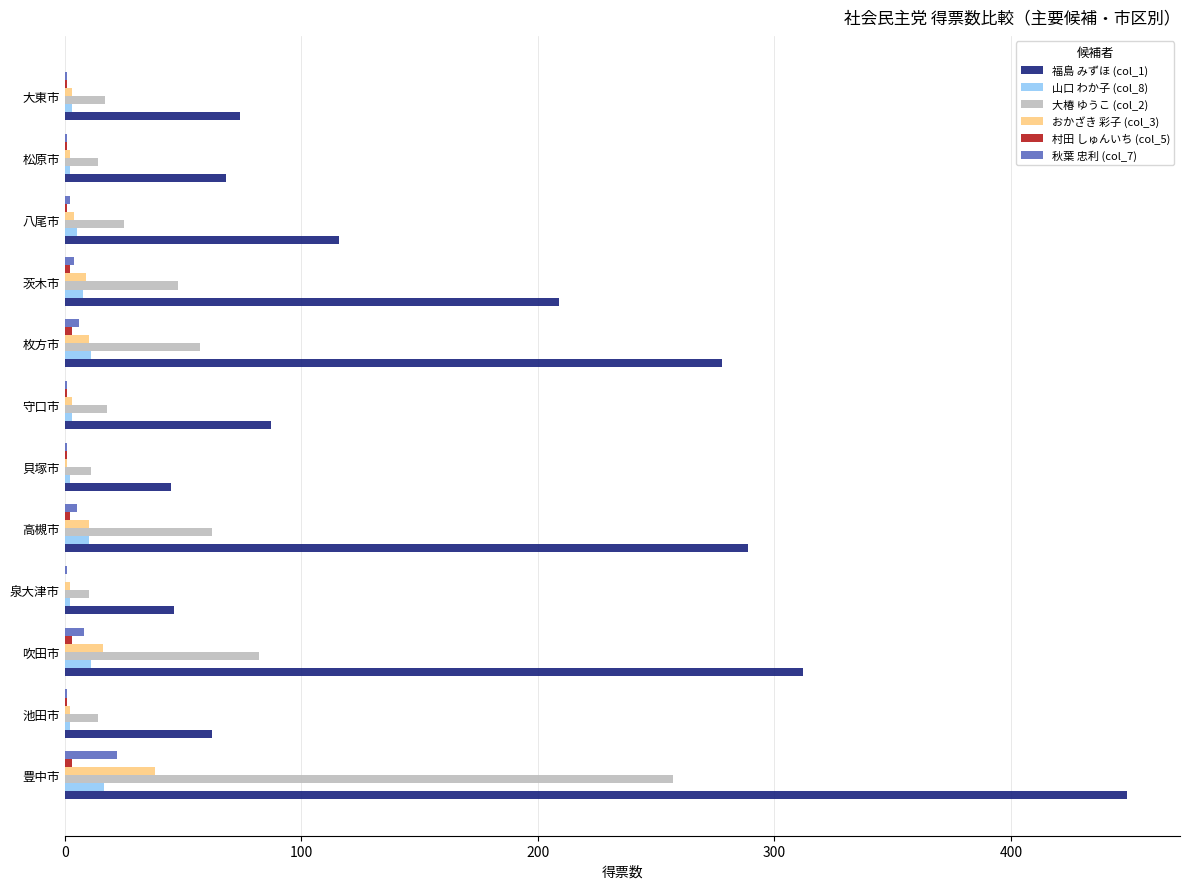

Is it true that 福島 みずほ (col_1) equals 74.0 at 大東市?

True